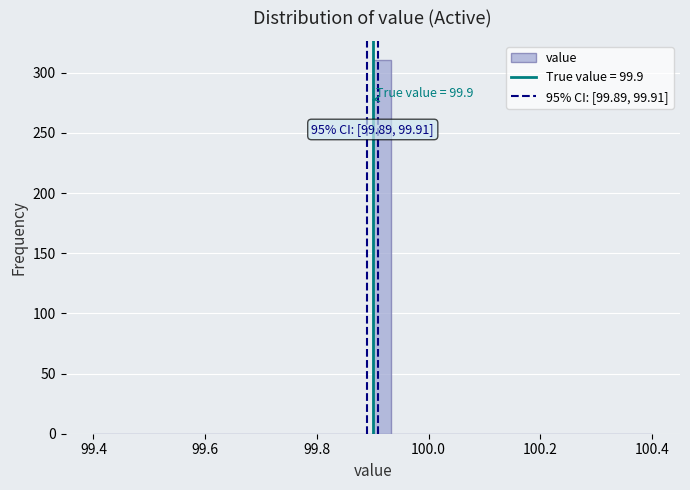

Around what value on the x-axis is the tallest bar? Give the approximate position of its centre, as read against the axis.

99.92